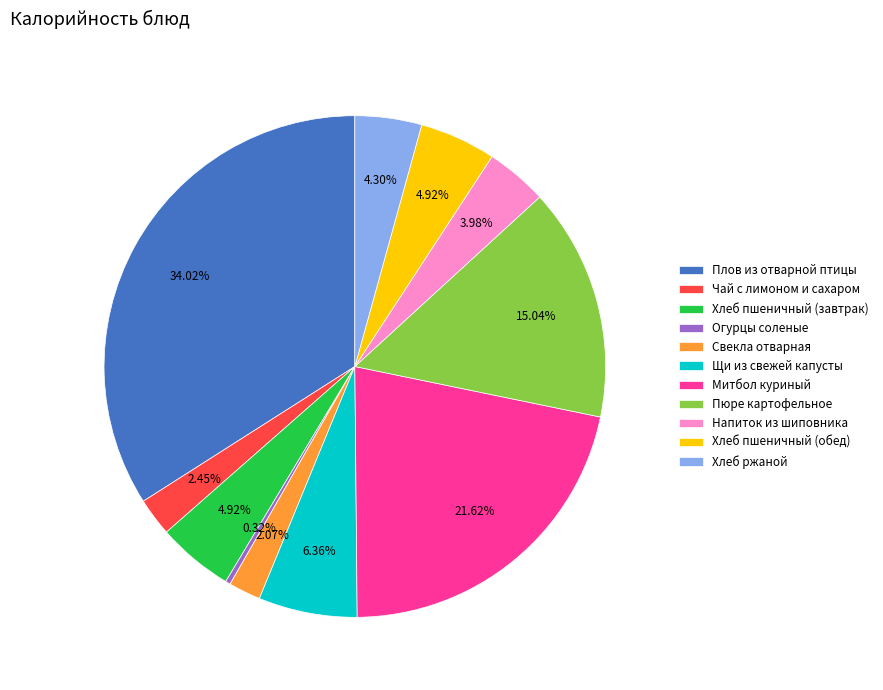

What is the total percentage of Плов из отварной птицы and Митбол куриный?

55.6%